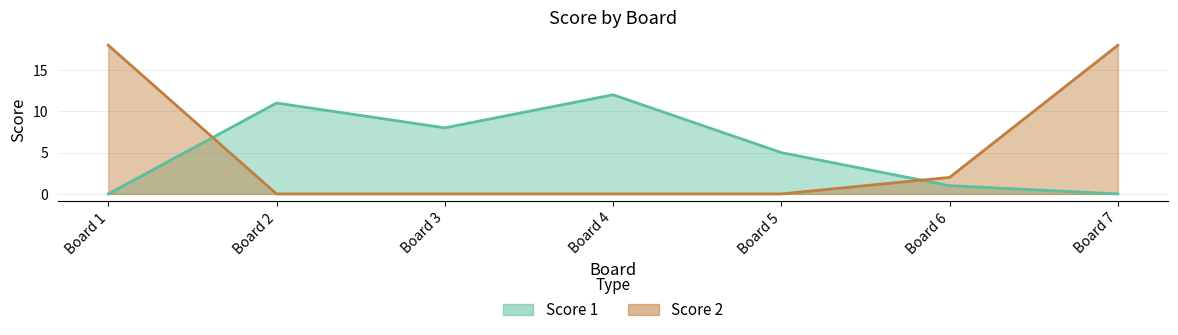

At how many categories does at least one series exceed 14?

2